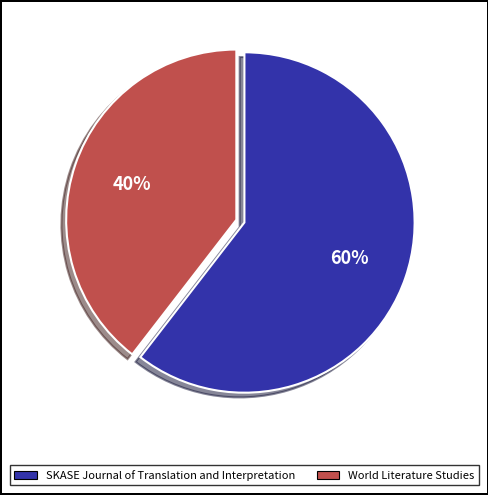

To the nearest percent, what is the average slice percentage?

50%